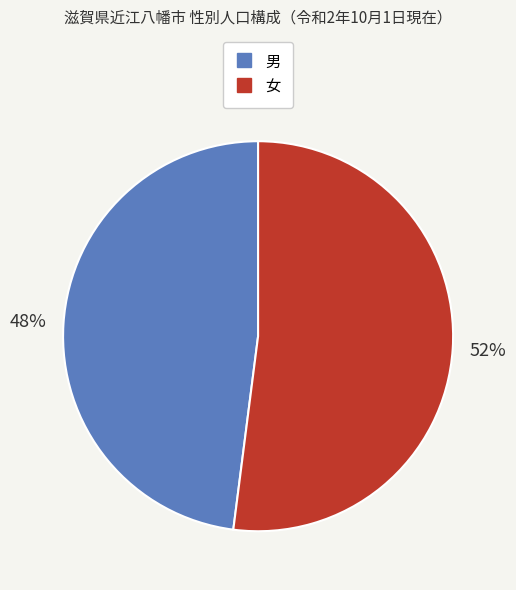

To the nearest percent, what is the average slice percentage?

50%